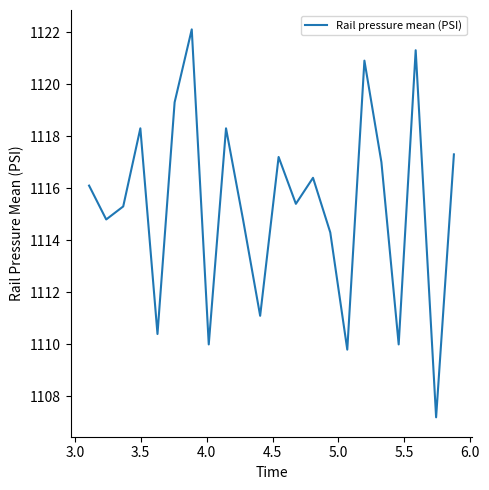

What is the minimum value shown in the chart?

1107.2